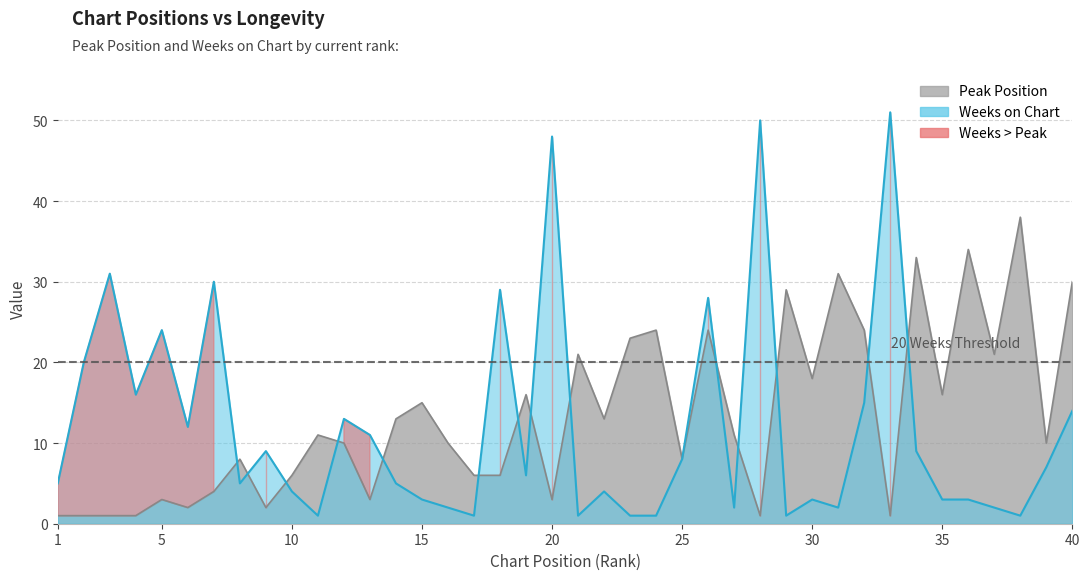

At how many categories does at least one series exceed 27?

13